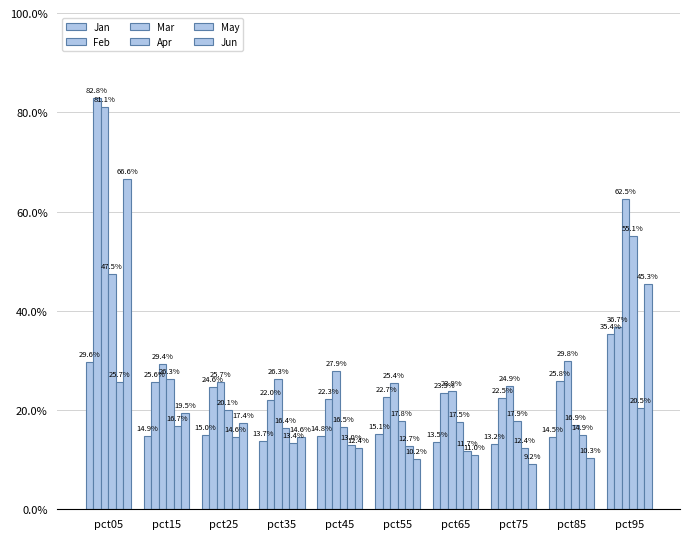

The value of Mar at pct35 is 0.3. True or false?

True